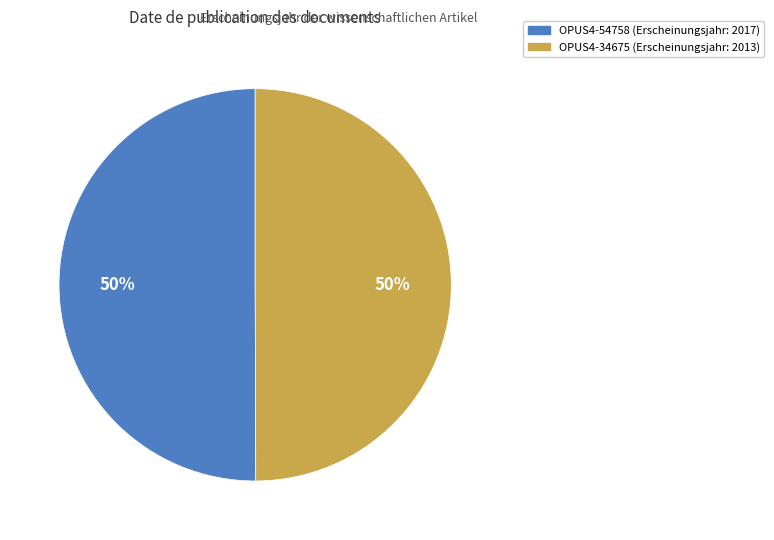

Is the sum of OPUS4-34675 and OPUS4-54758 greater than half?

Yes